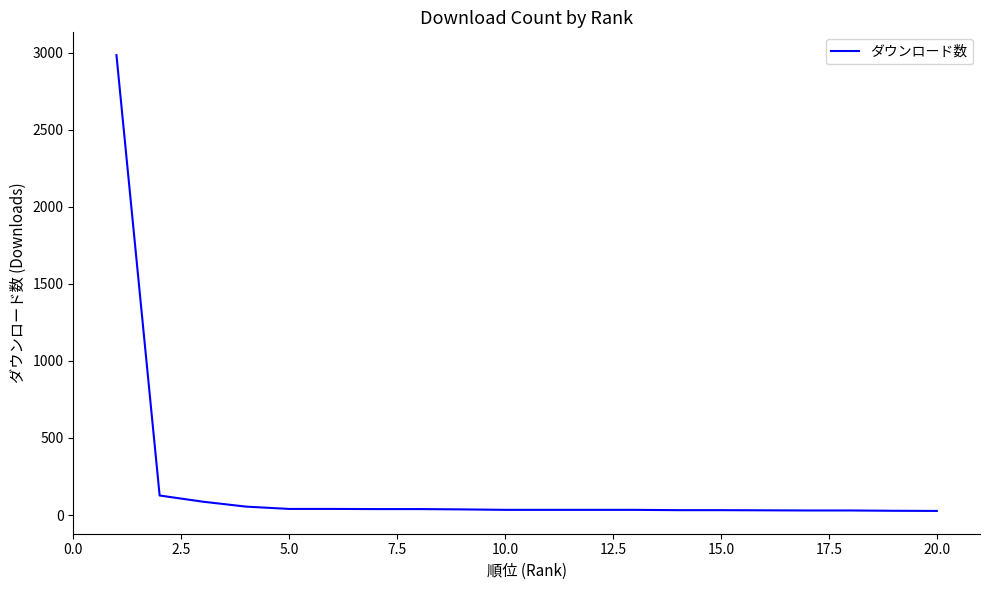

What is the maximum value shown in the chart?

2983